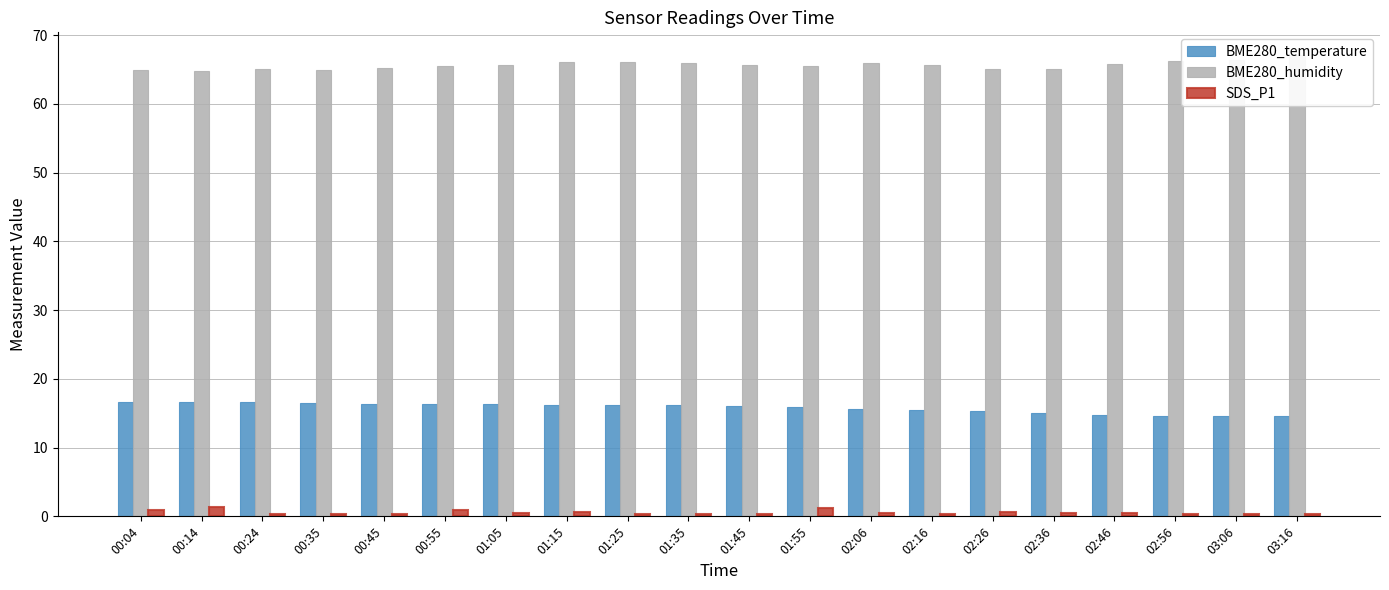

Reading left to right, what are all the values shown in this chart?

BME280_temperature: 00:04=16.6	00:14=16.6	00:24=16.6	00:35=16.5	00:45=16.4	00:55=16.4	01:05=16.4	01:15=16.3	01:25=16.2	01:35=16.2	01:45=16.1	01:55=15.9	02:06=15.6	02:16=15.5	02:26=15.3	02:36=15.0	02:46=14.8	02:56=14.6	03:06=14.6	03:16=14.6
BME280_humidity: 00:04=64.9	00:14=64.8	00:24=65.1	00:35=64.9	00:45=65.3	00:55=65.5	01:05=65.6	01:15=66.1	01:25=66.2	01:35=65.9	01:45=65.7	01:55=65.5	02:06=65.9	02:16=65.6	02:26=65.0	02:36=65.1	02:46=65.7	02:56=66.3	03:06=66.4	03:16=67.0
SDS_P1: 00:04=0.9	00:14=1.4	00:24=0.4	00:35=0.4	00:45=0.4	00:55=0.9	01:05=0.5	01:15=0.6	01:25=0.4	01:35=0.4	01:45=0.3	01:55=1.2	02:06=0.5	02:16=0.3	02:26=0.7	02:36=0.5	02:46=0.5	02:56=0.3	03:06=0.4	03:16=0.3